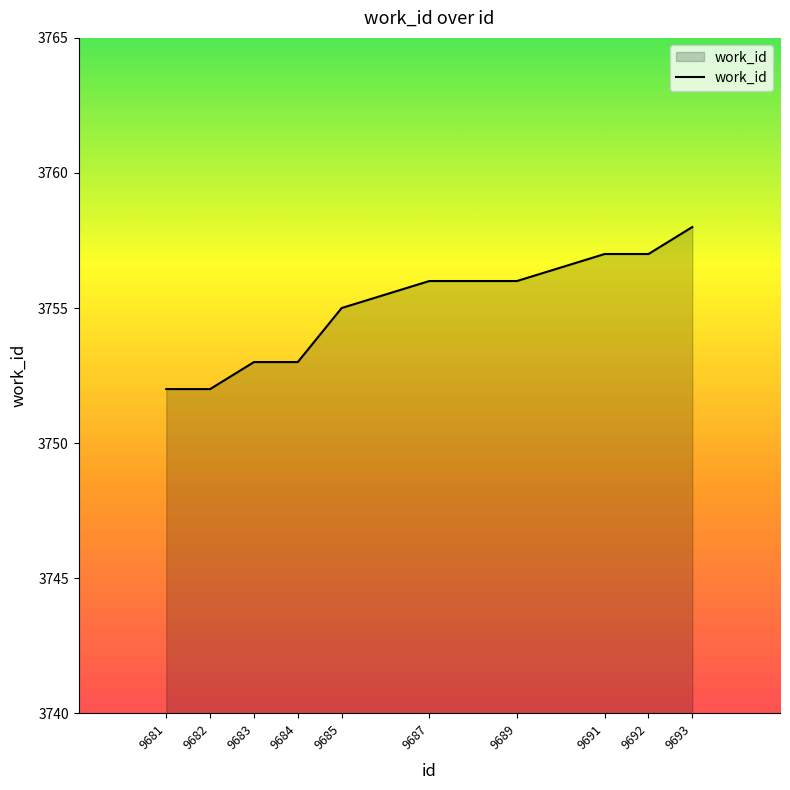

What is the smallest value displayed?

3752